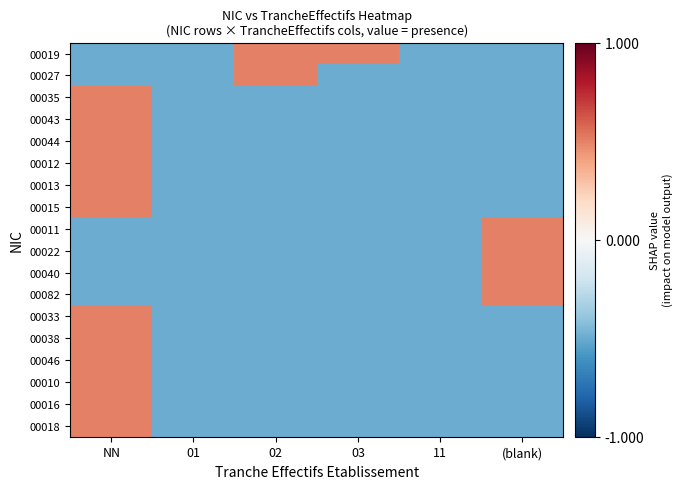

Count the number of categories in the chart.

6